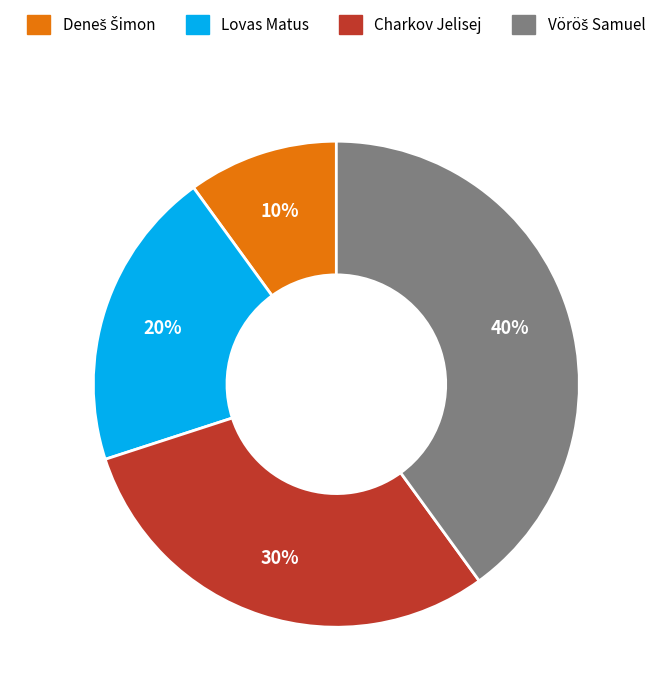

How many segments does this pie chart have?

4